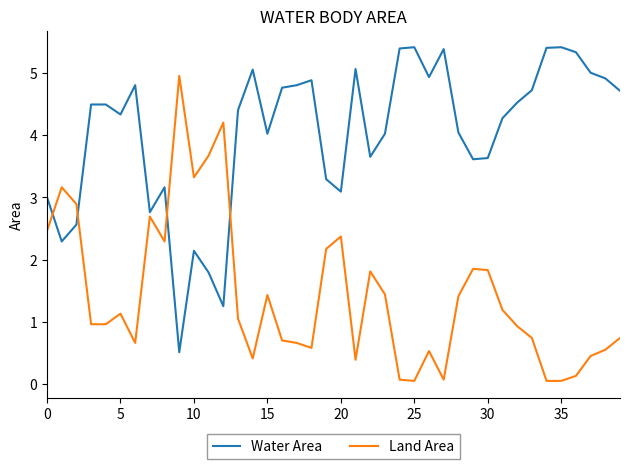

What is the difference between the maximum and second lowest values in the Water Area series?

4.2